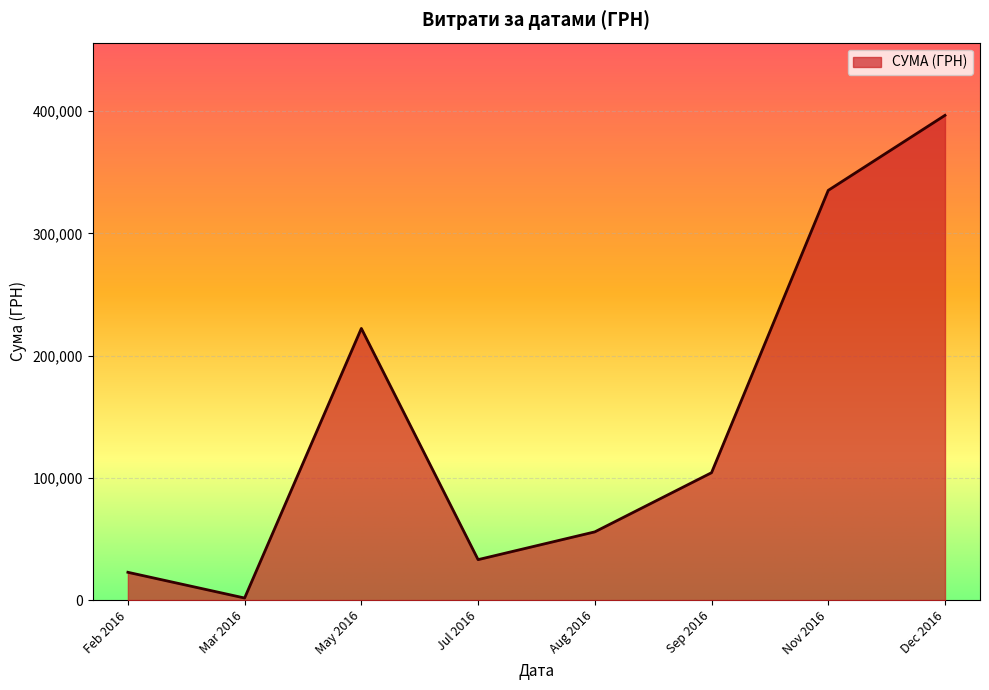

What is the difference between the maximum and minimum values?

394891.1